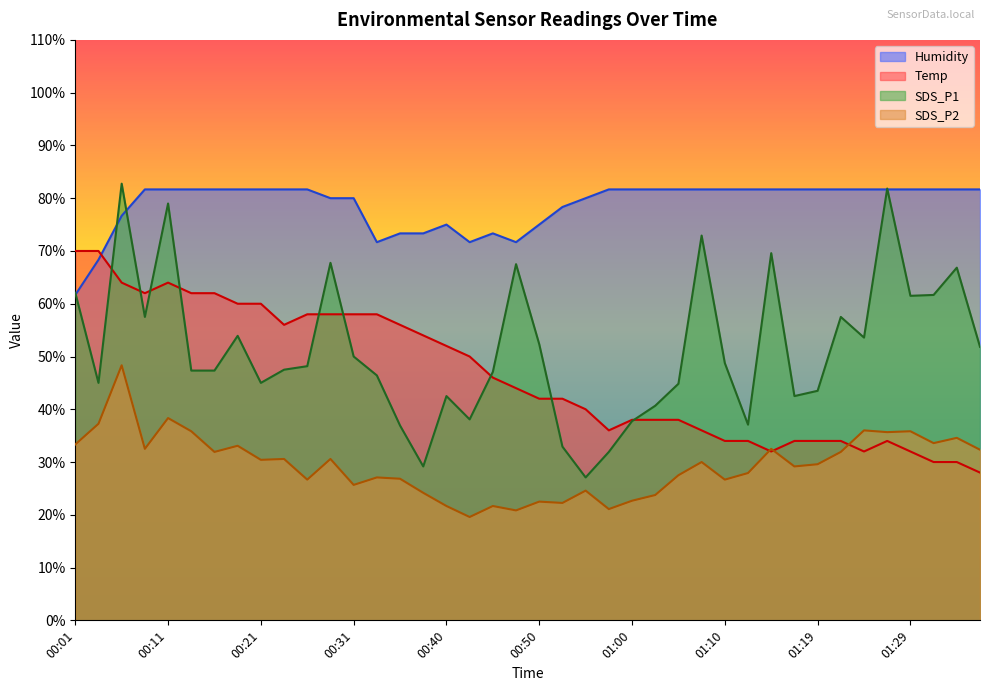

What is the maximum value for Temp?

70.0